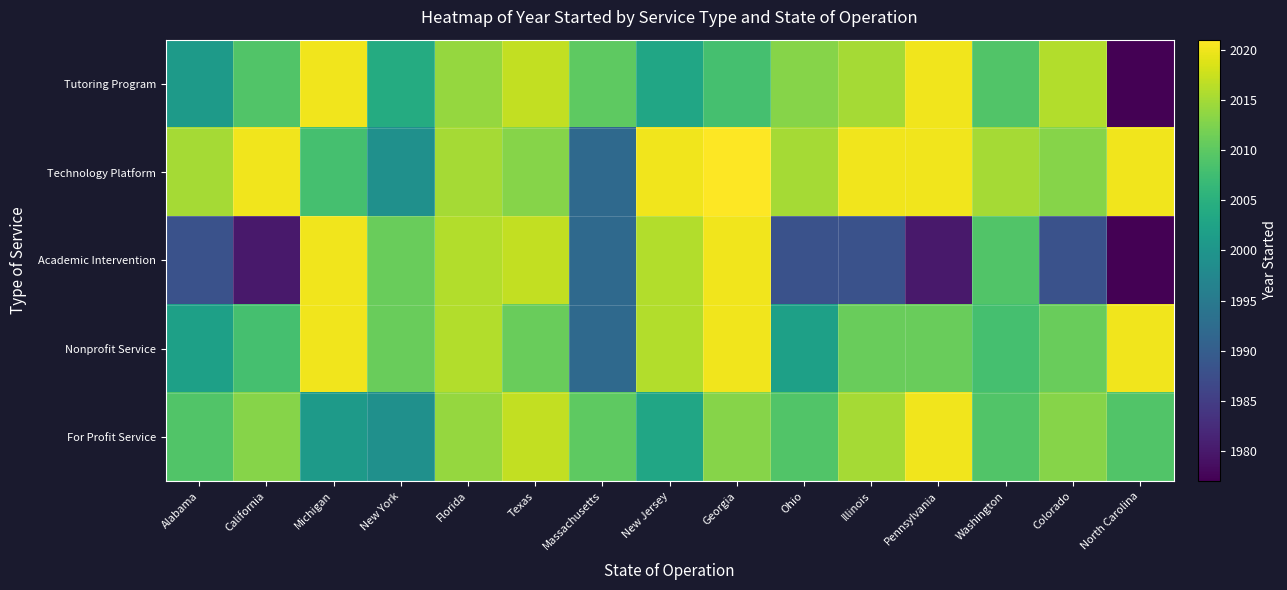

Reading right to left, what are all the values shown in this chart?

Tutoring Program: North Carolina=1977	Colorado=2016	Washington=2009	Pennsylvania=2020	Illinois=2015	Ohio=2013	Georgia=2008	New Jersey=2003	Massachusetts=2010	Texas=2017	Florida=2014	New York=2004	Michigan=2020	California=2009	Alabama=2001
Technology Platform: North Carolina=2020	Colorado=2013	Washington=2015	Pennsylvania=2020	Illinois=2020	Ohio=2015	Georgia=2021	New Jersey=2020	Massachusetts=1992	Texas=2013	Florida=2015	New York=1999	Michigan=2008	California=2020	Alabama=2015
Academic Intervention: North Carolina=1977	Colorado=1988	Washington=2009	Pennsylvania=1980	Illinois=1988	Ohio=1988	Georgia=2020	New Jersey=2016	Massachusetts=1992	Texas=2017	Florida=2016	New York=2011	Michigan=2020	California=1980	Alabama=1988
Nonprofit Service: North Carolina=2020	Colorado=2011	Washington=2008	Pennsylvania=2011	Illinois=2011	Ohio=2002	Georgia=2020	New Jersey=2016	Massachusetts=1992	Texas=2011	Florida=2016	New York=2011	Michigan=2020	California=2008	Alabama=2002
For Profit Service: North Carolina=2009	Colorado=2013	Washington=2009	Pennsylvania=2020	Illinois=2015	Ohio=2009	Georgia=2013	New Jersey=2003	Massachusetts=2010	Texas=2017	Florida=2014	New York=1999	Michigan=2001	California=2013	Alabama=2009